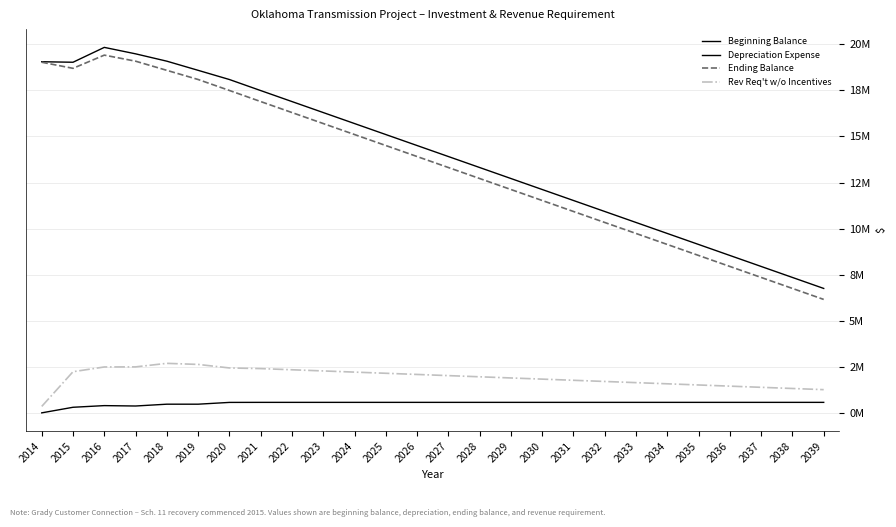

True or false: Rev Req't w/o Incentives has more than 2 interior local peaks.

False